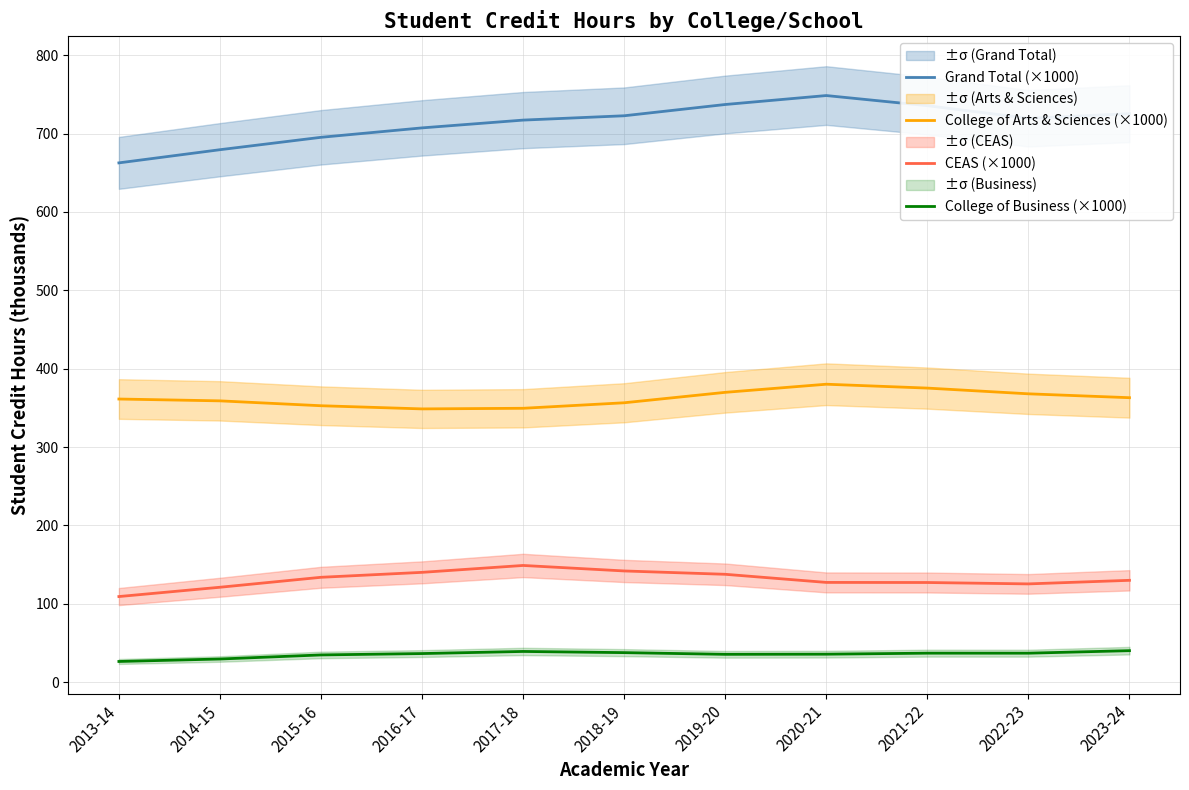

True or false: Grand Total (×1000) and CEAS (×1000) intersect in this chart.

False